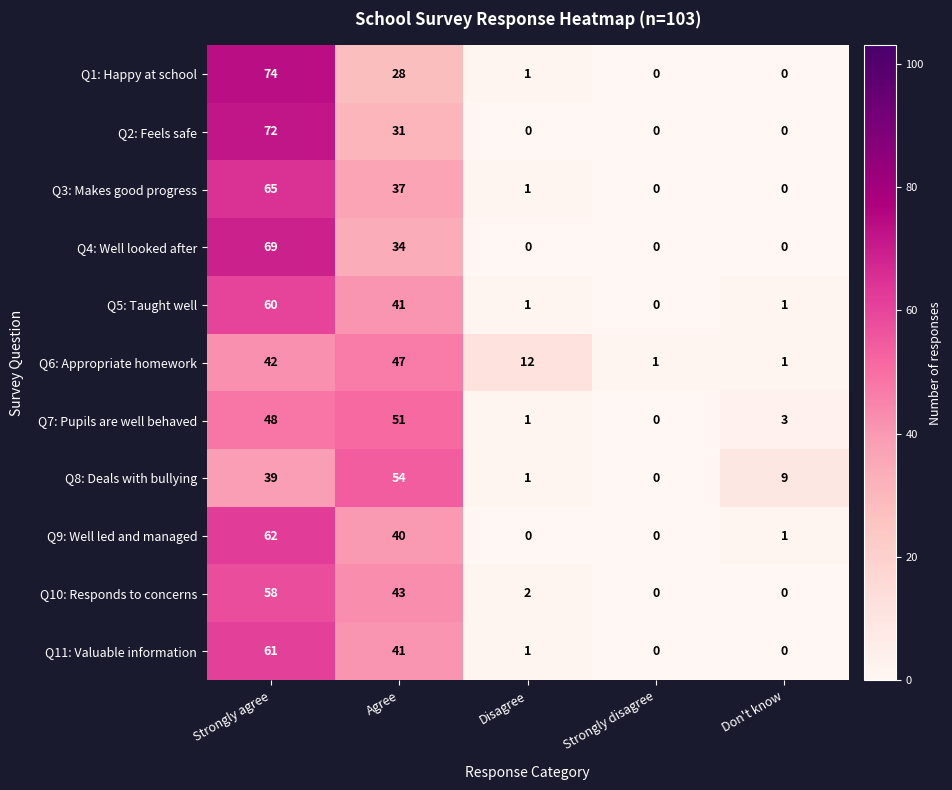

What is the sum of all Q9: Well led and managed values?

103